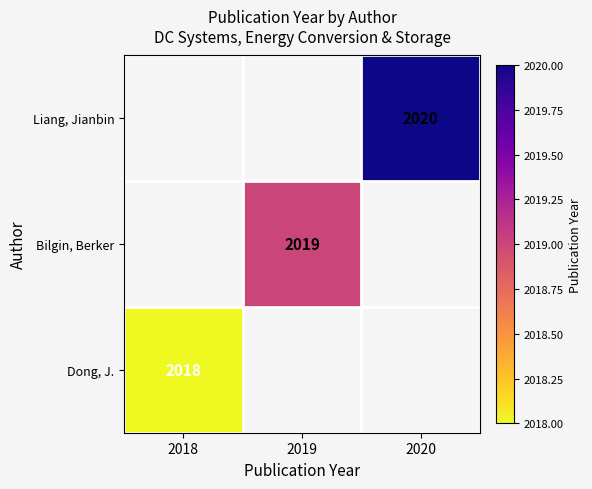

Is it true that Bilgin, Berker equals 2019 at 2019?

True